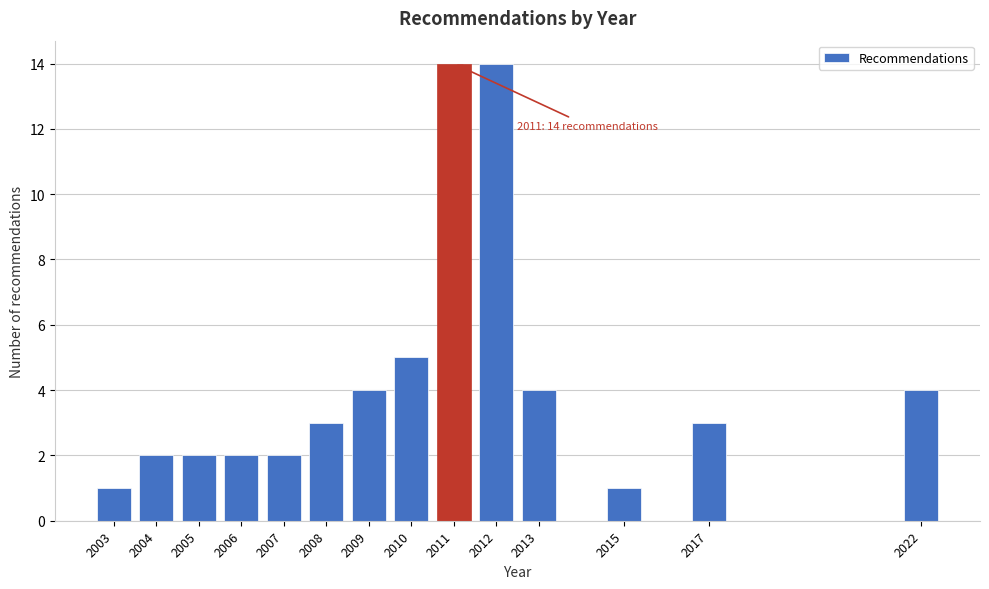

Reading left to right, transcribe all the data shown in this chart.

1	2	2	2	2	3	4	5	14	14	4	1	3	4